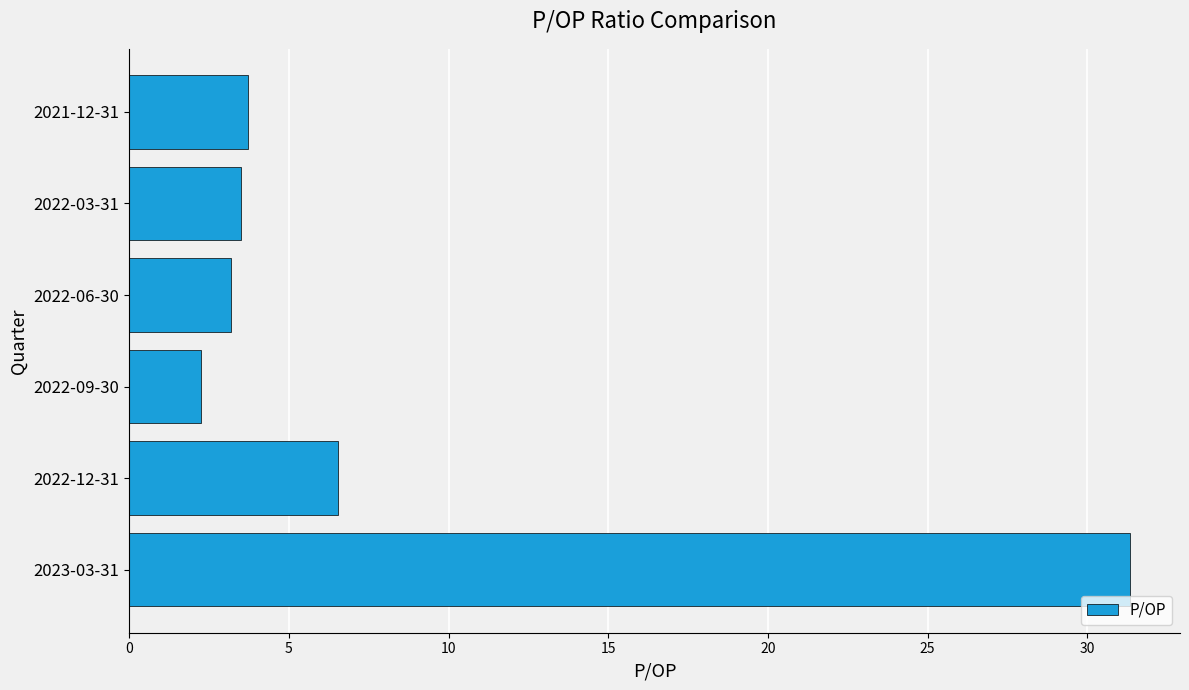

What is the difference between the second highest and second lowest values?

3.3